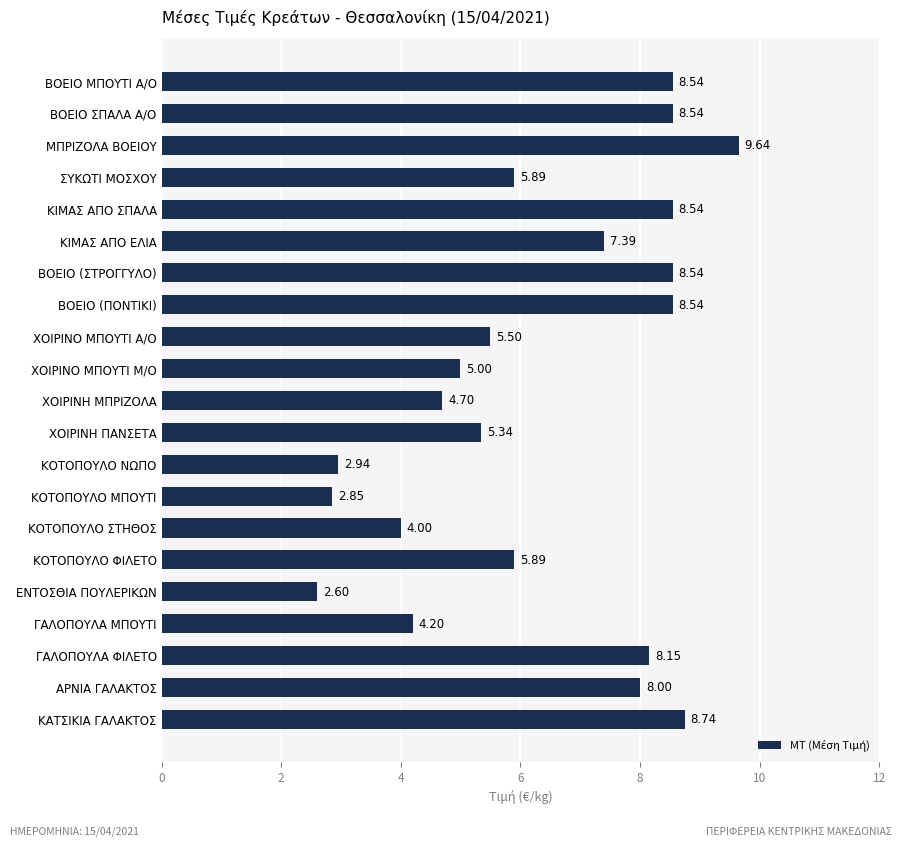

Count the number of data series in this chart.

1